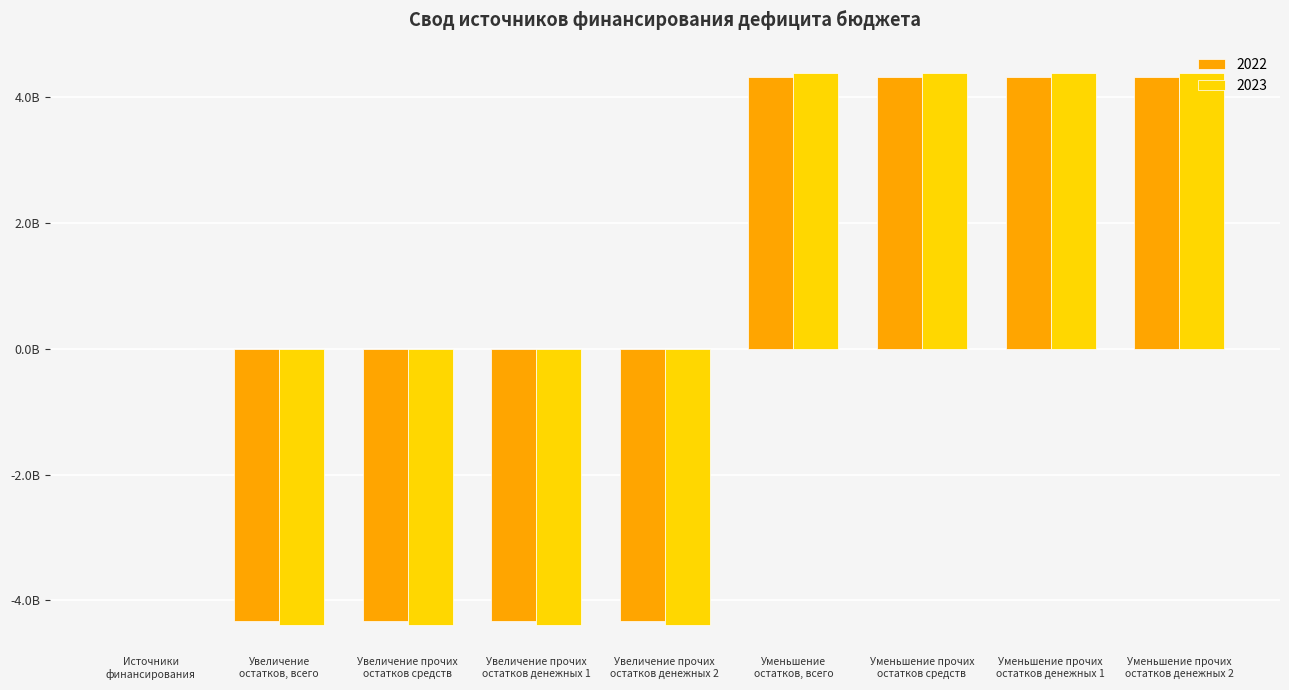

What is the label of the 9th bar from the right?

Источники
финансирования